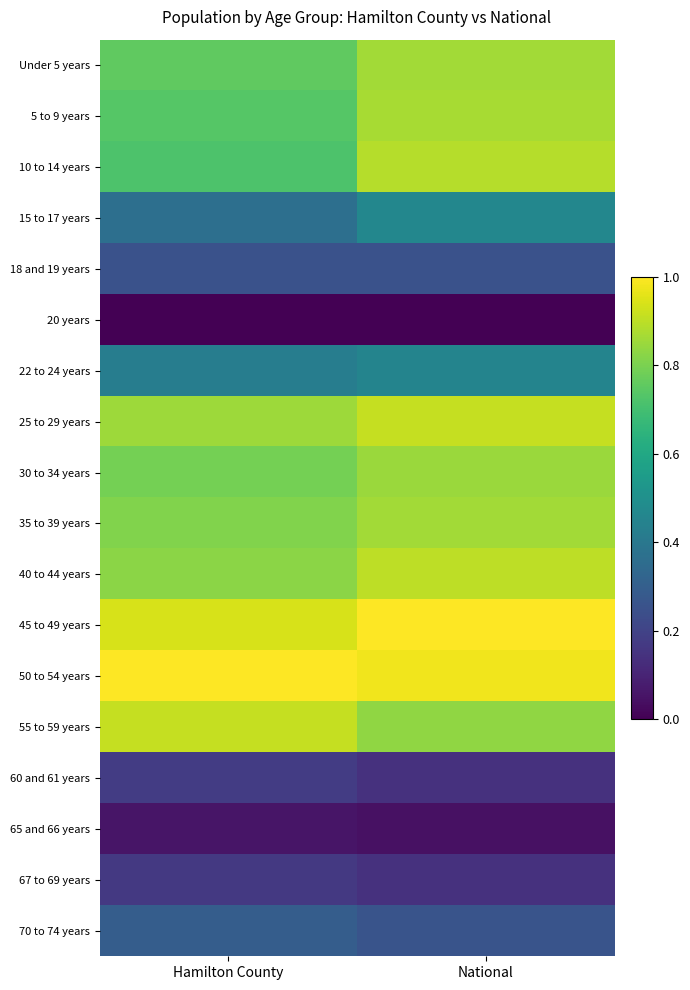

Reading left to right, what are all the values shown in this chart?

Under 5 years: Hamilton County=0.8	National=0.9
5 to 9 years: Hamilton County=0.7	National=0.9
10 to 14 years: Hamilton County=0.7	National=0.9
15 to 17 years: Hamilton County=0.4	National=0.5
18 and 19 years: Hamilton County=0.3	National=0.3
20 years: Hamilton County=0.0	National=0.0
22 to 24 years: Hamilton County=0.4	National=0.5
25 to 29 years: Hamilton County=0.9	National=0.9
30 to 34 years: Hamilton County=0.8	National=0.8
35 to 39 years: Hamilton County=0.8	National=0.9
40 to 44 years: Hamilton County=0.8	National=0.9
45 to 49 years: Hamilton County=0.9	National=1.0
50 to 54 years: Hamilton County=1.0	National=1.0
55 to 59 years: Hamilton County=0.9	National=0.8
60 and 61 years: Hamilton County=0.2	National=0.1
65 and 66 years: Hamilton County=0.1	National=0.0
67 to 69 years: Hamilton County=0.2	National=0.1
70 to 74 years: Hamilton County=0.3	National=0.3